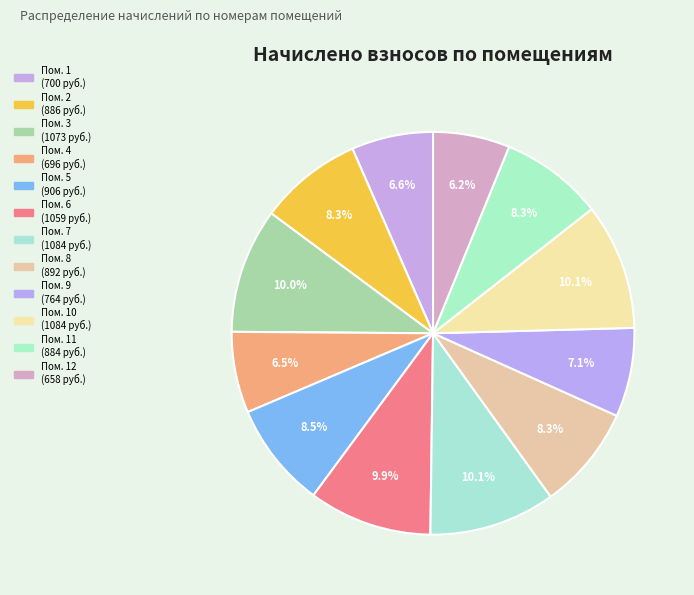

How many segments does this pie chart have?

12